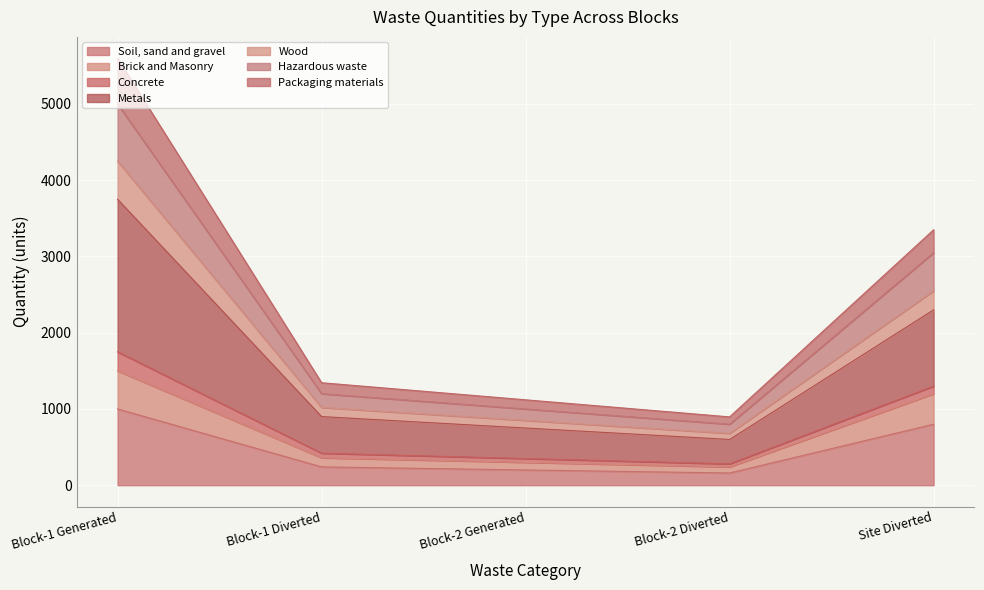

What is the lowest value of the Soil, sand and gravel series?

160